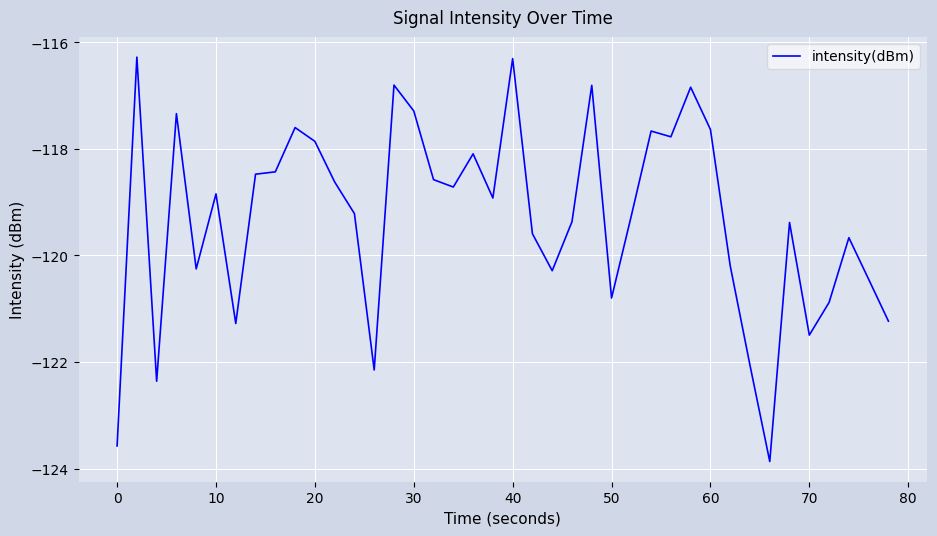

What is the greatest value displayed?

-116.3